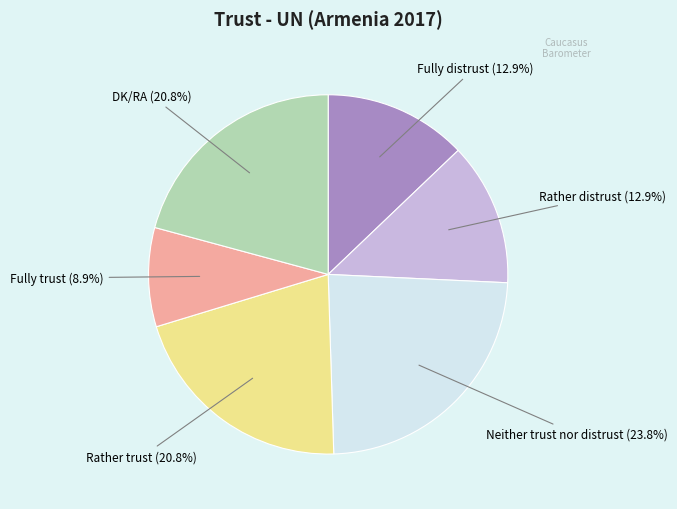

Which has a higher value, Rather trust or Neither trust nor distrust?

Neither trust nor distrust